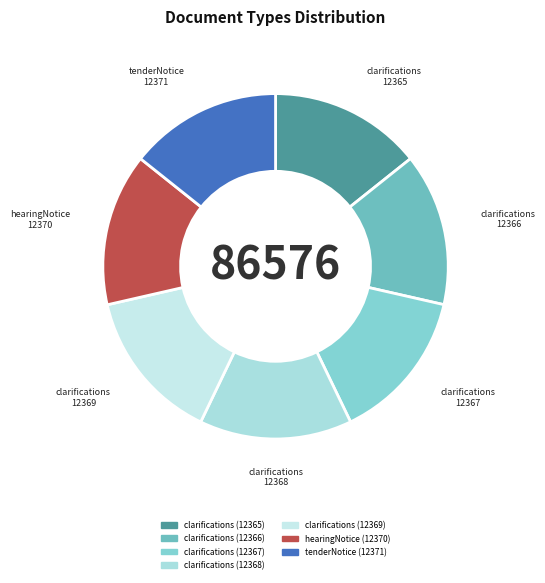

Count the number of slices in the pie.

7